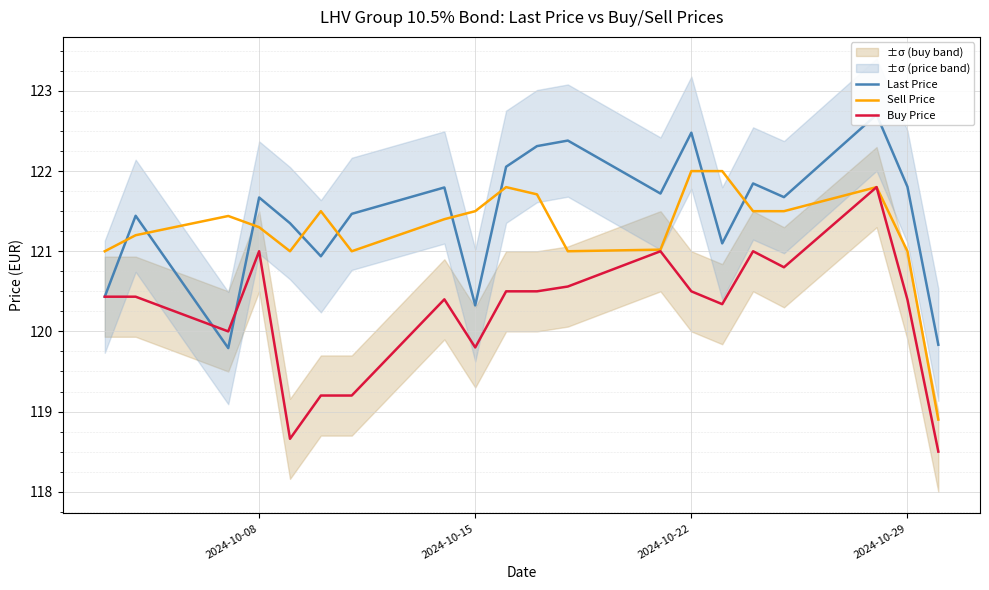

Read the Buy Price value at 2024-10-22.

120.5